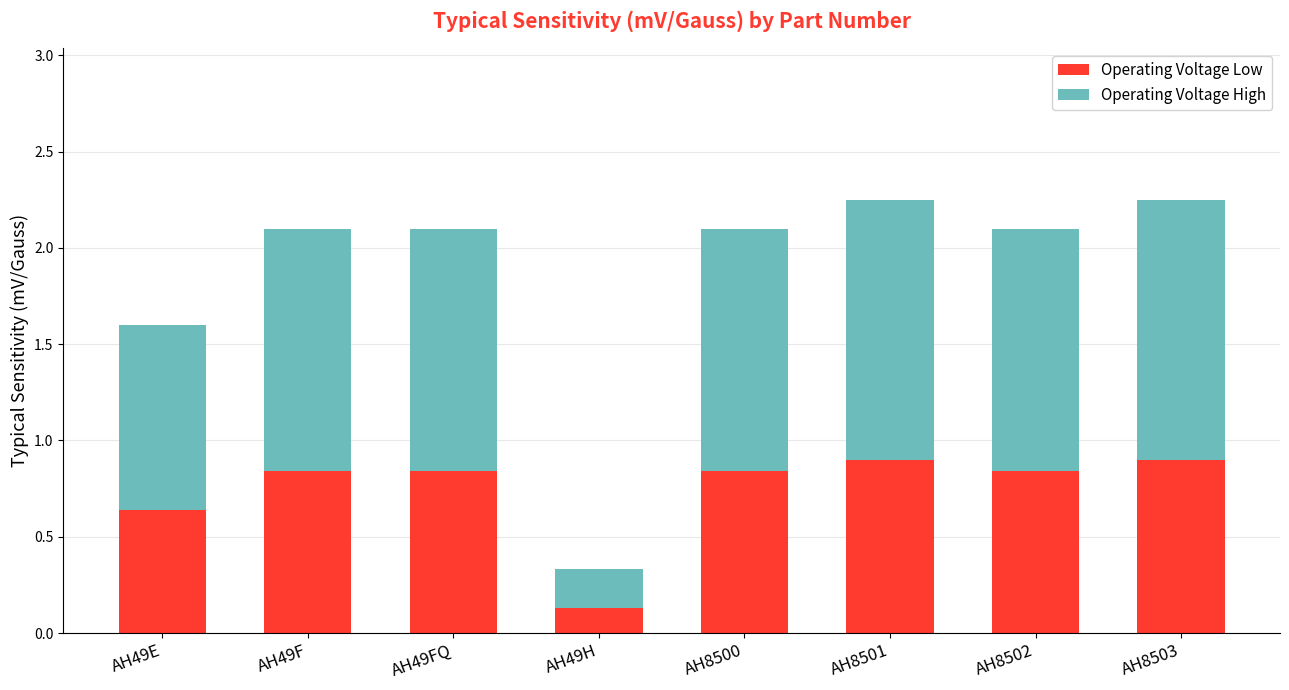

What are all the series names shown in the legend?

Operating Voltage Low, Operating Voltage High